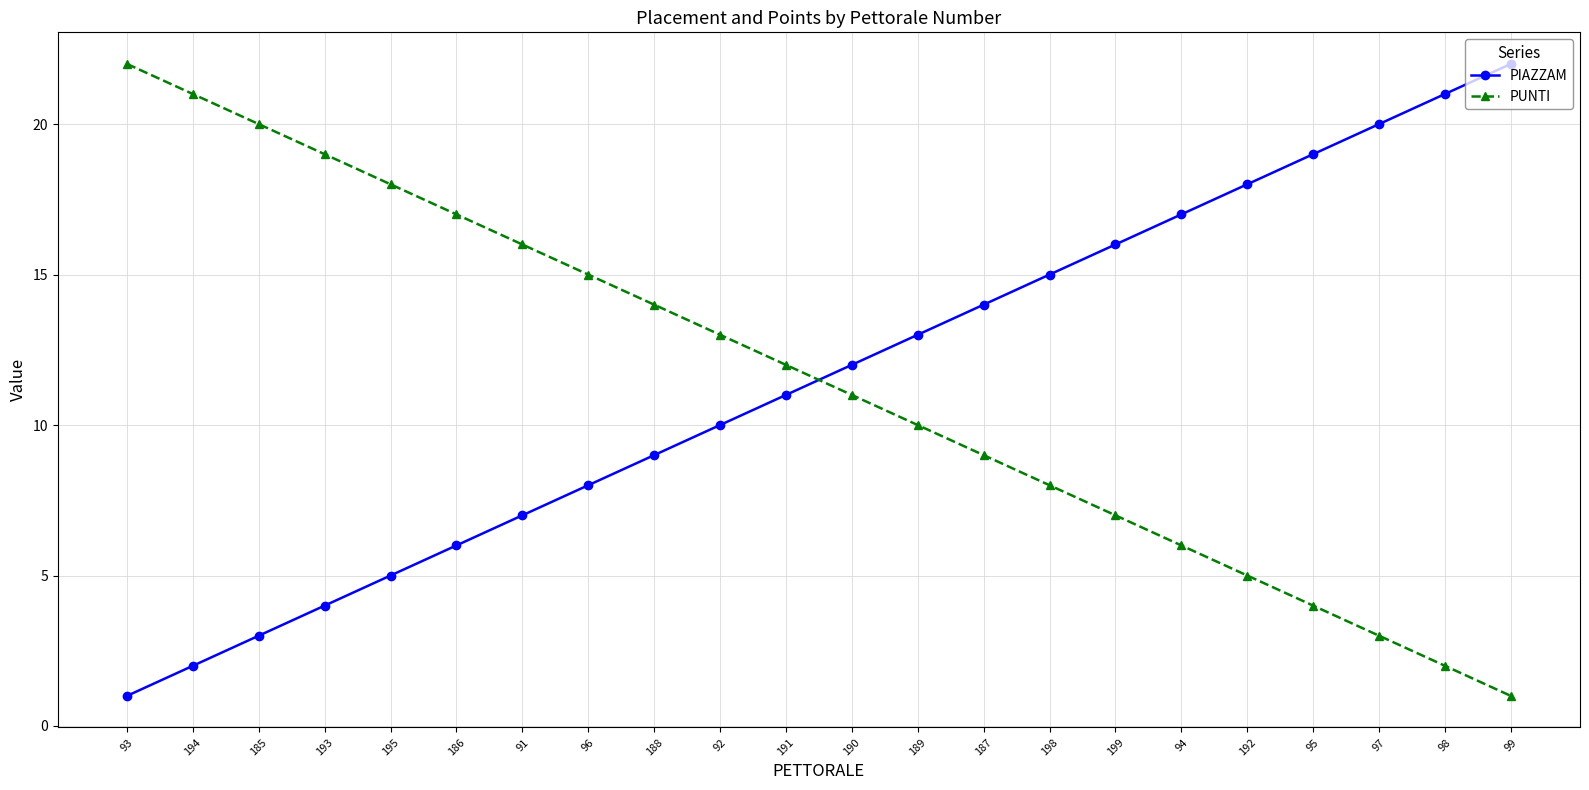

What is the spread (max minus min) of values at 189?

3